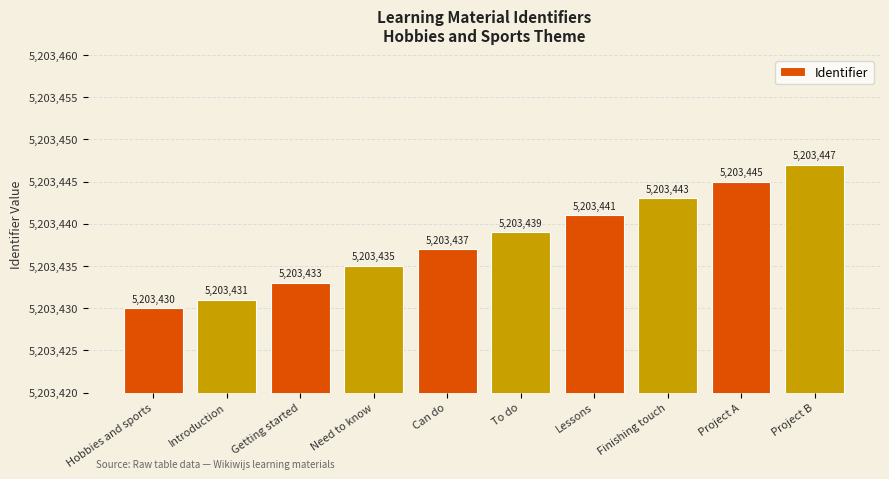

The value at Need to know is 2683427. True or false?

False